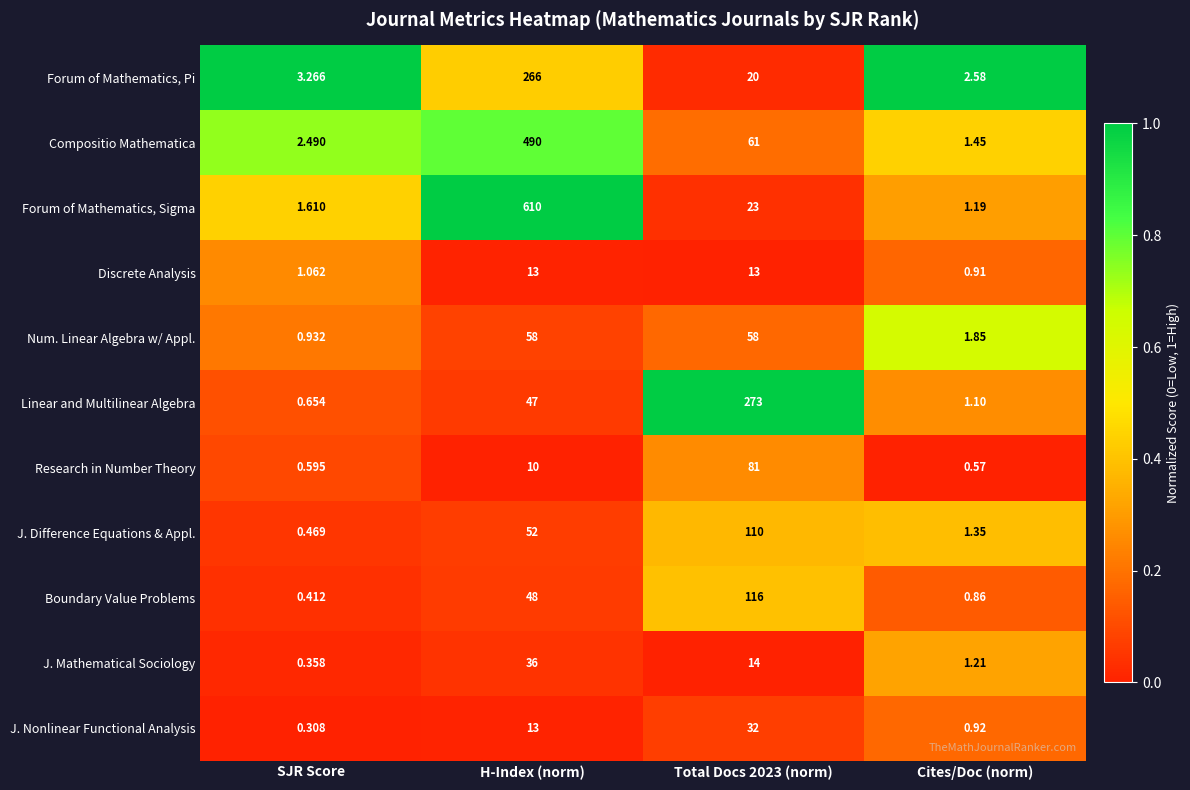

Which category has the highest value across all series?

H-Index (norm)